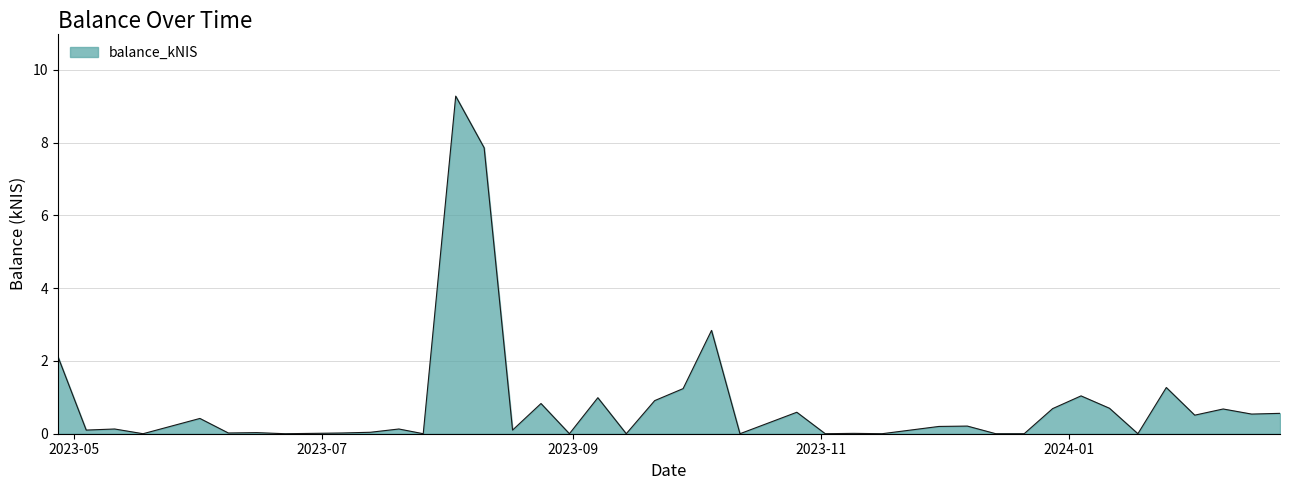

What is the maximum value shown in the chart?

9.3